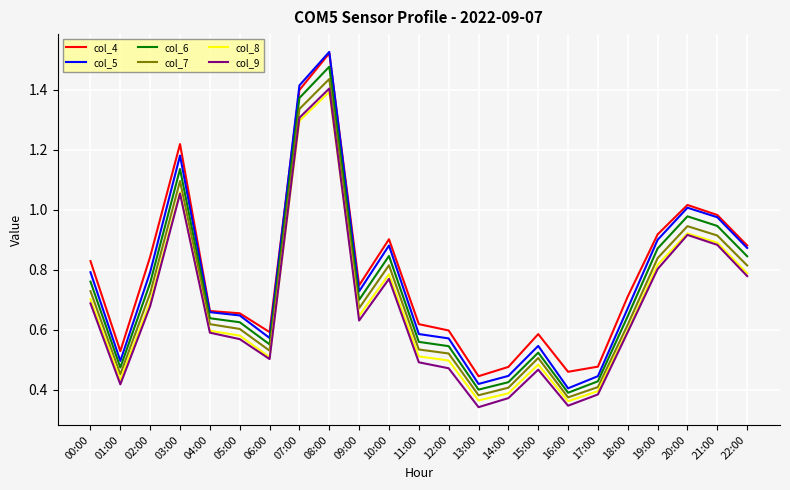

The value of col_8 at 16:00 is 0.4. True or false?

True